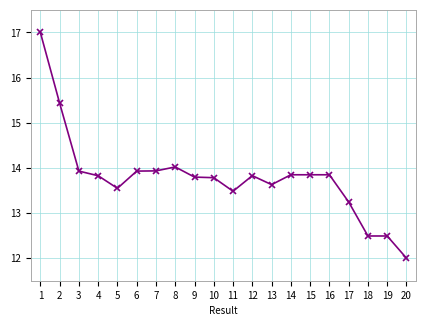

Does the chart have visible grid lines?

Yes